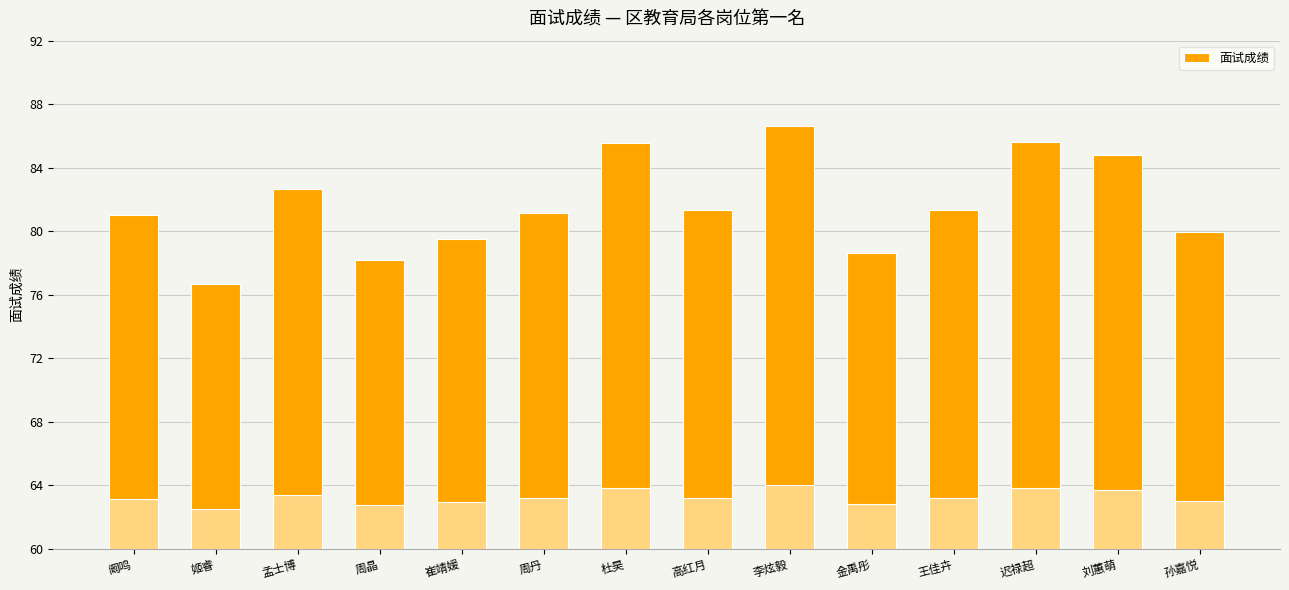

At which label does the data first exceed 81?

阚鸣